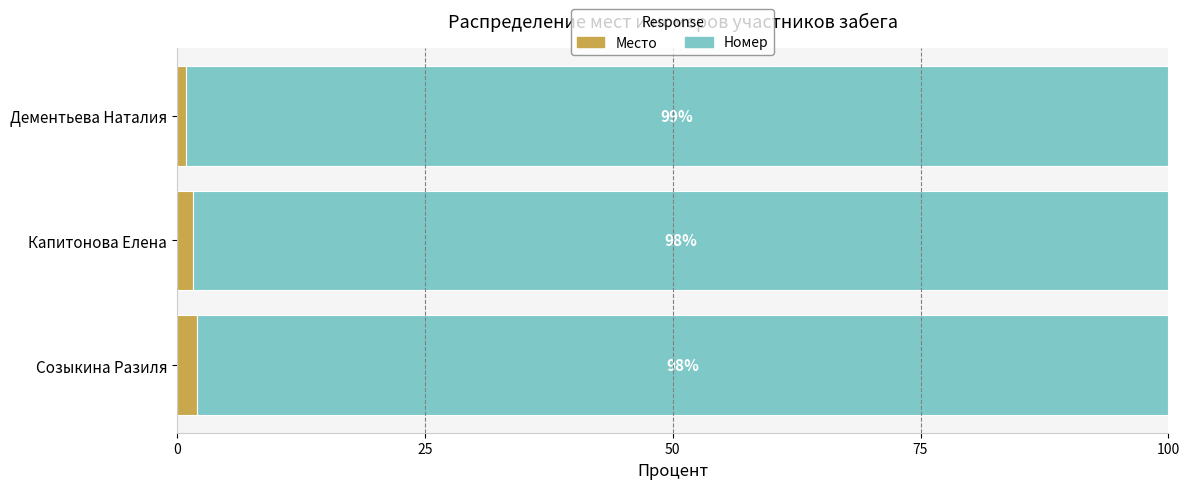

At which label does Место reach its minimum?

Дементьева Наталия